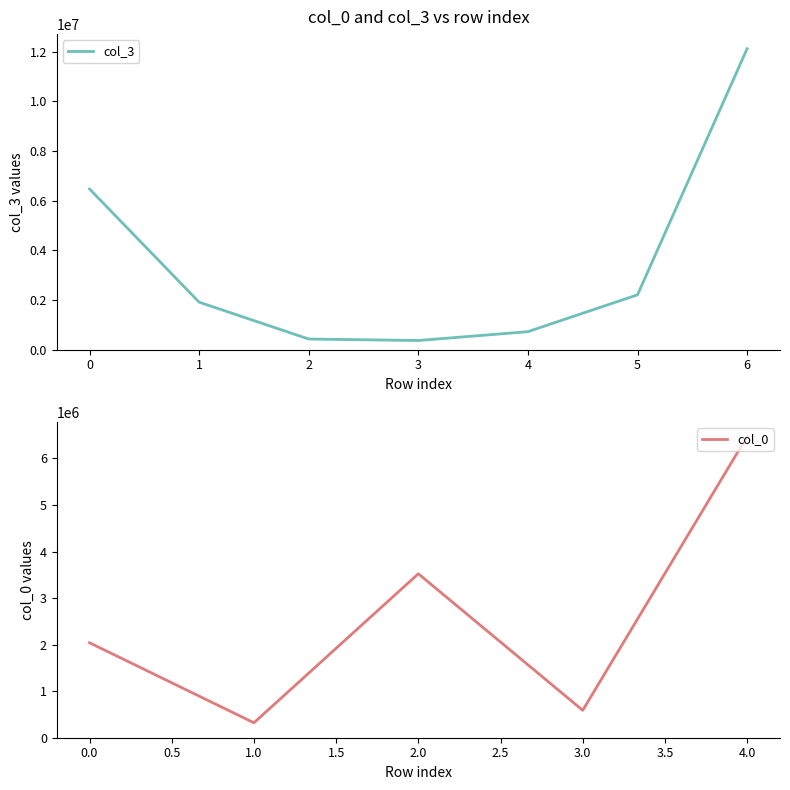

Is it true that col_3 equals 6472570.2 at 0?

True